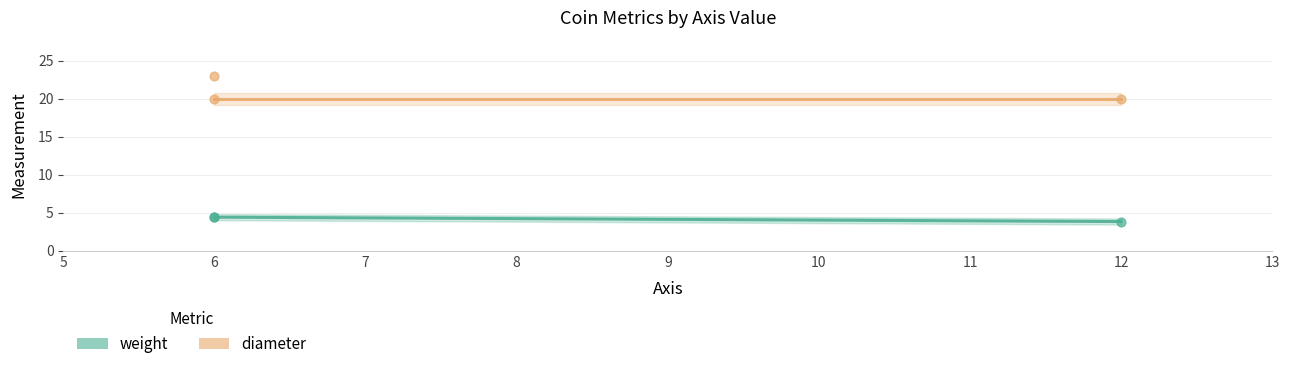

Between 12 and 6, which is larger?

6